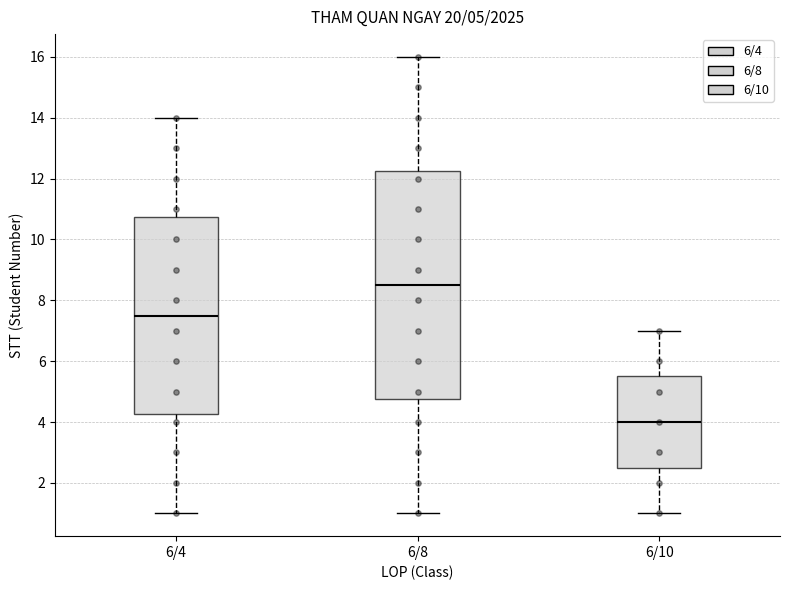

Comparing the boxes themselves (not the whiskers), which one is the tallest?

6/8